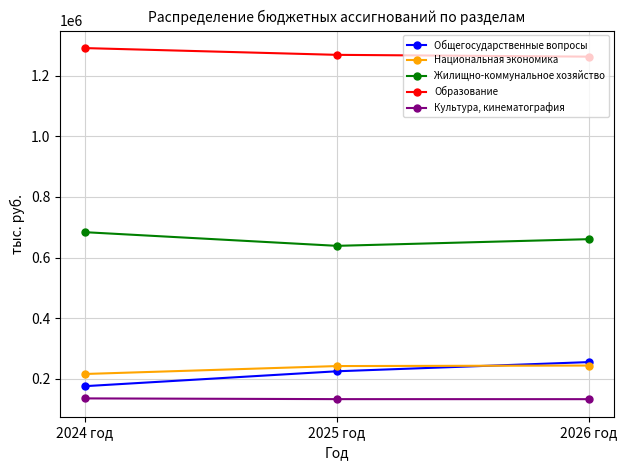

Does the chart display data point markers on the line(s)?

Yes